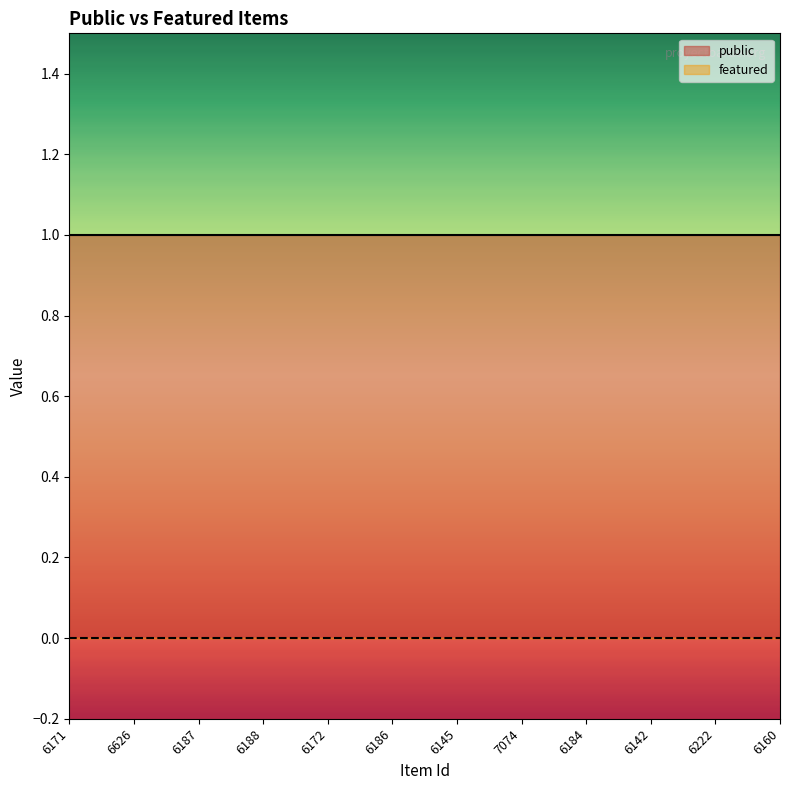

Is it true that public equals 1 at 6160?

False